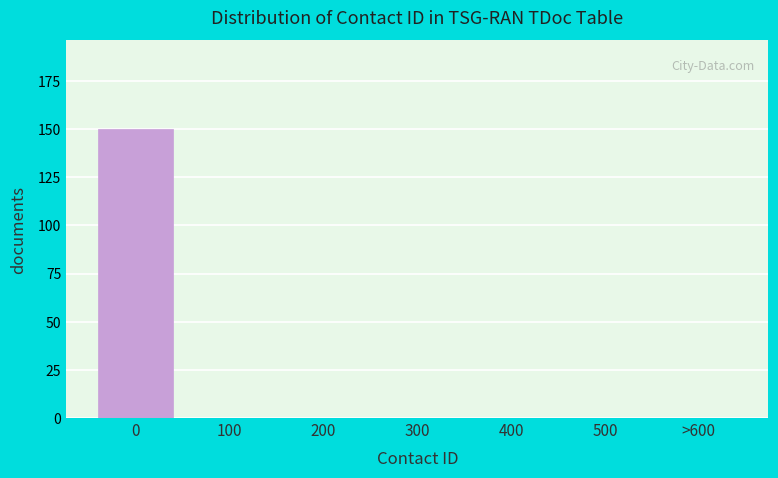

Reading left to right, list all the values displayed in this chart.

0=150	100=0	200=0	300=0	400=0	500=0	>600=0